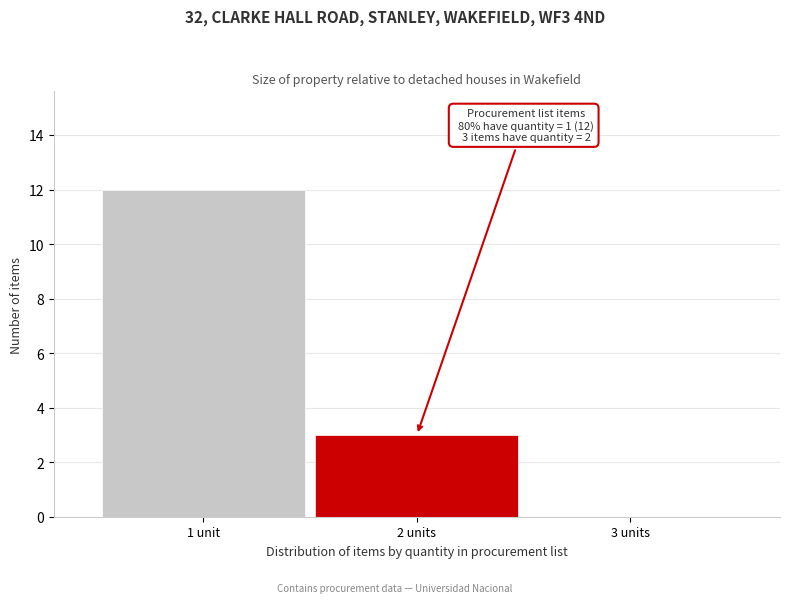

Reading right to left, list all the values displayed in this chart.

3 units=0	2 units=3	1 unit=12